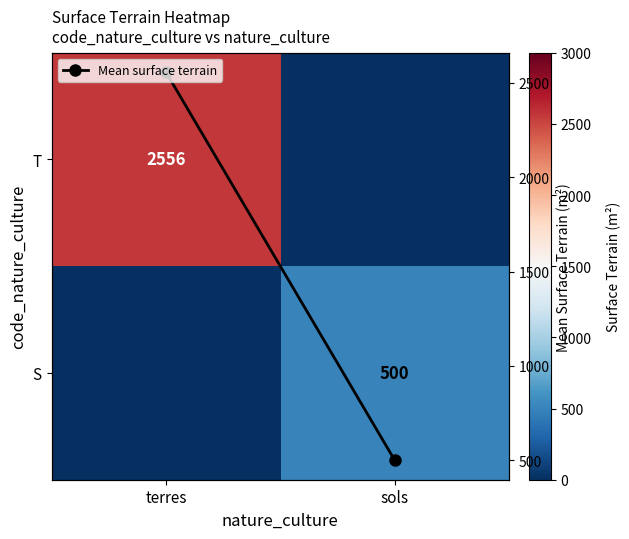

Is it true that Mean surface terrain equals 2556.5 at terres?

True